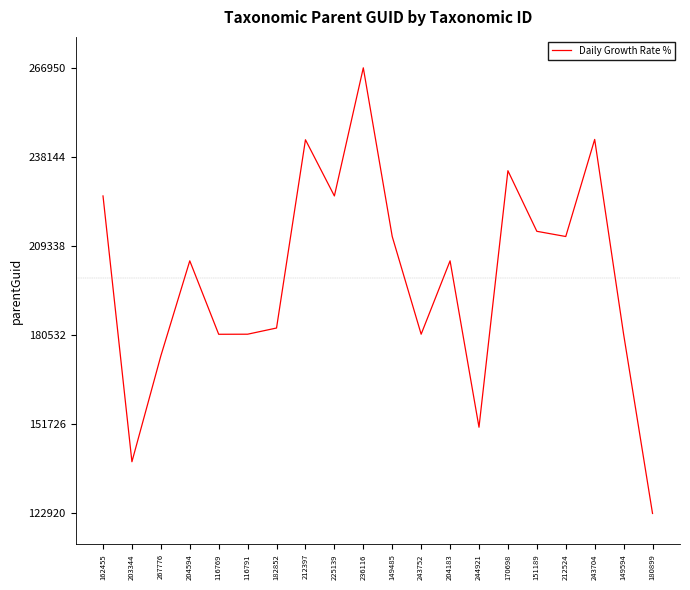

Is it true that the value at 236116 is 266950?

True